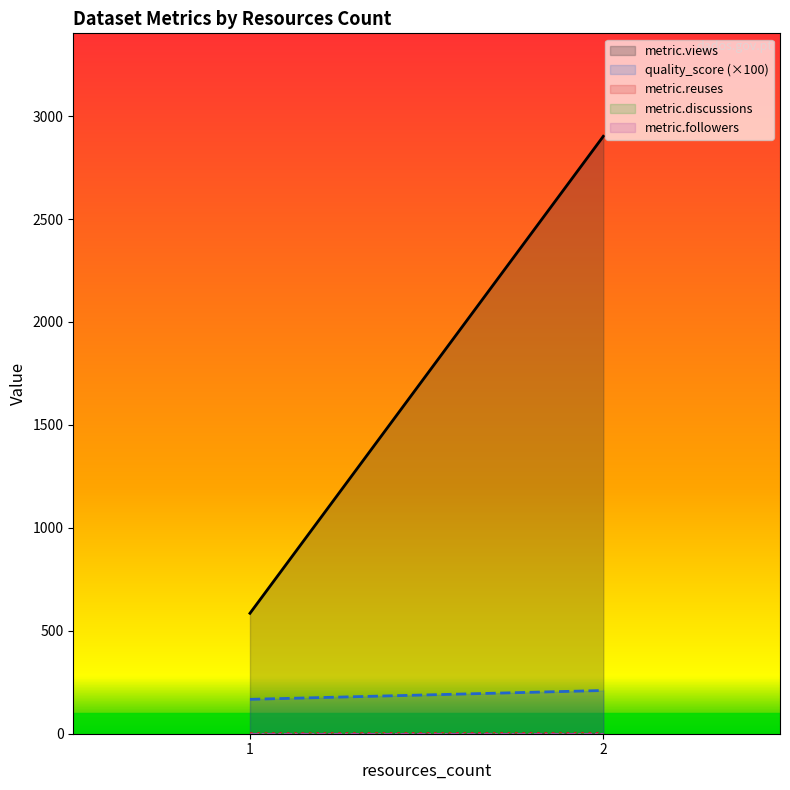

Rank the series at 2 from lowest to highest value.

metric.discussions, metric.followers, metric.reuses, quality_score (×100), metric.views